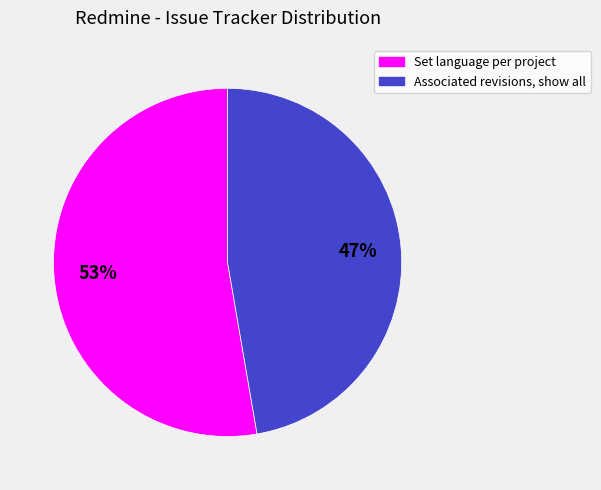

True or false: Associated revisions, show all accounts for 36% of the total.

False